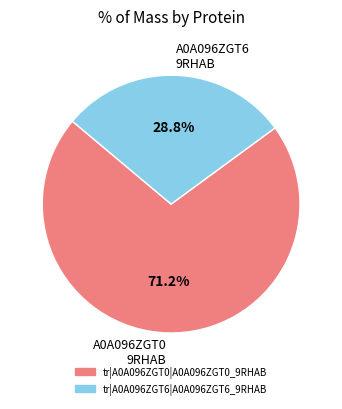

Which slice is the largest?

A0A096ZGT0 9RHAB